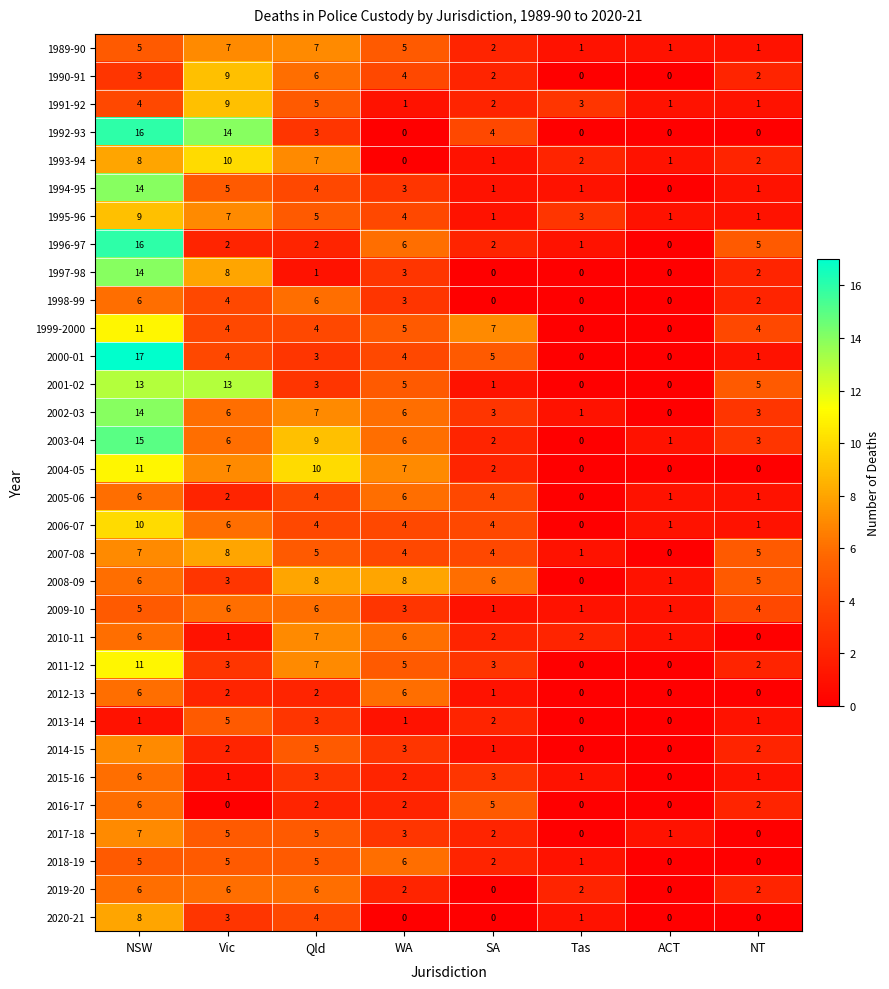

Which series has the largest total across all categories?

2003-04